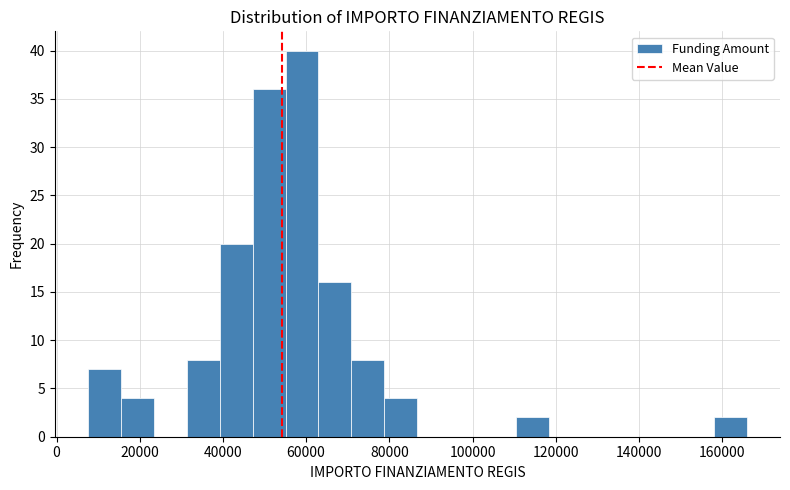

Read against the x-axis, roughly where is the centre of the tallest bar?

60000